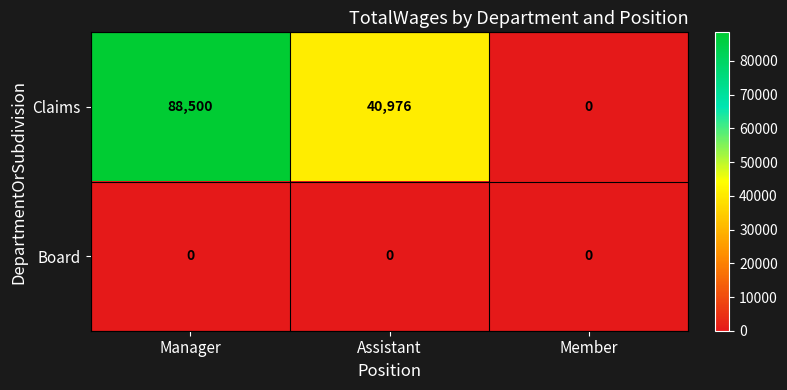

List the series in order of their peak value, highest first.

Claims, Board